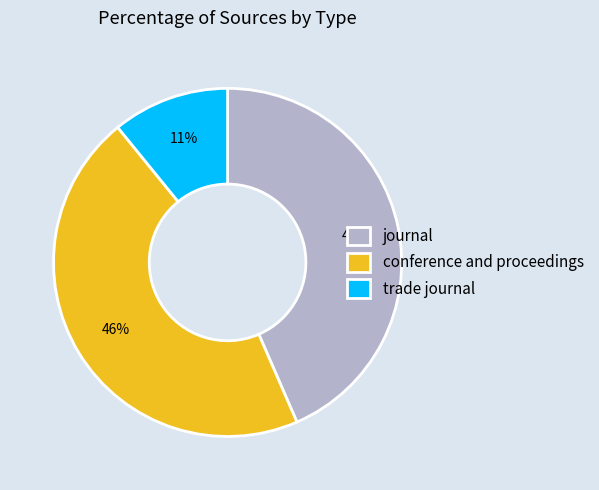

Do trade journal and conference and proceedings together represent more than half of the pie?

Yes